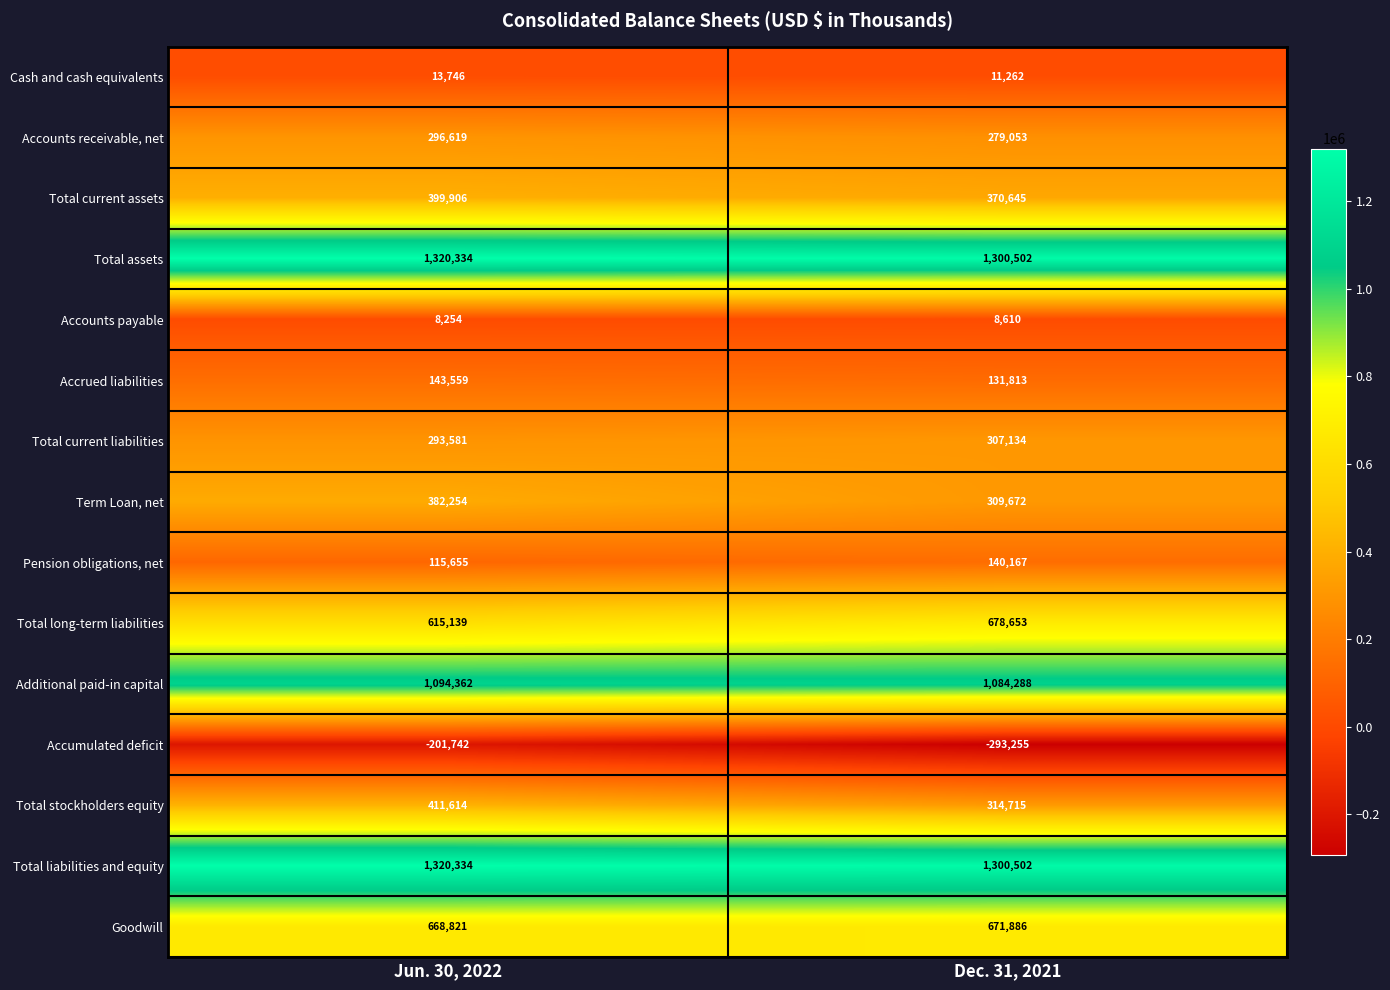

At which category does the chart reach its peak across all series?

Jun. 30, 2022